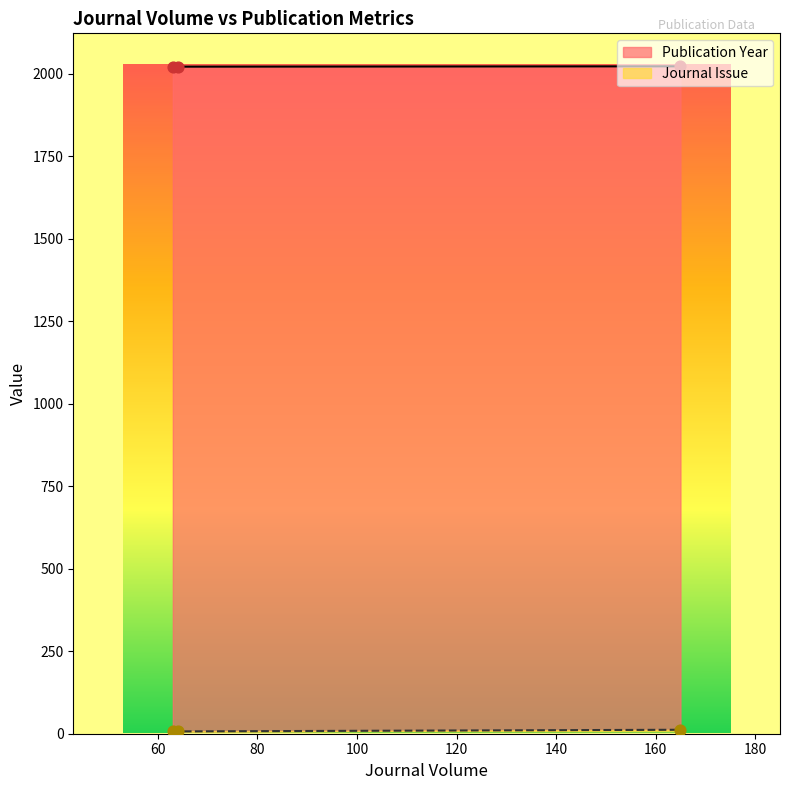

What is the change in value from 63 to 165?

+5